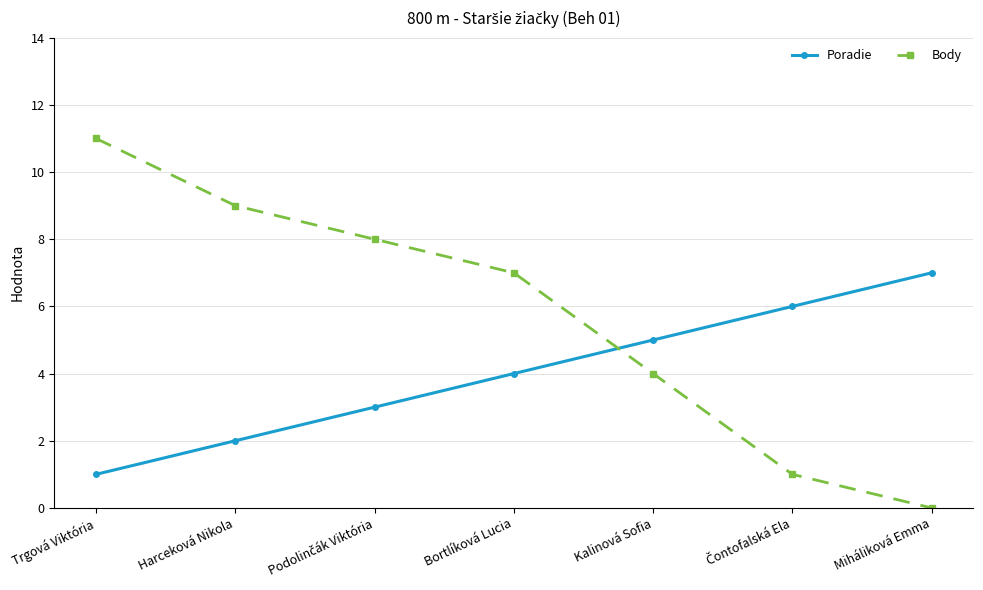

Which series changed the most between Harceková Nikola and Miháliková Emma?

Body